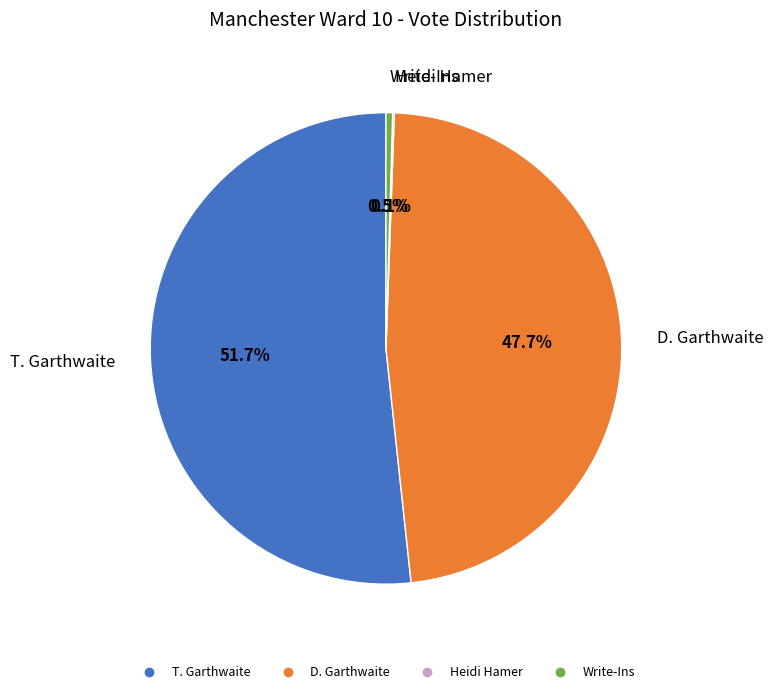

Is there any slice that represents more than half of the pie?

Yes